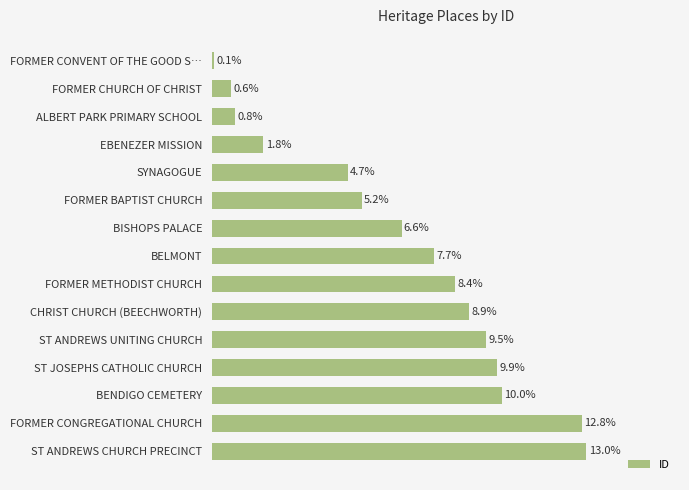

Are the bars horizontal?

Yes